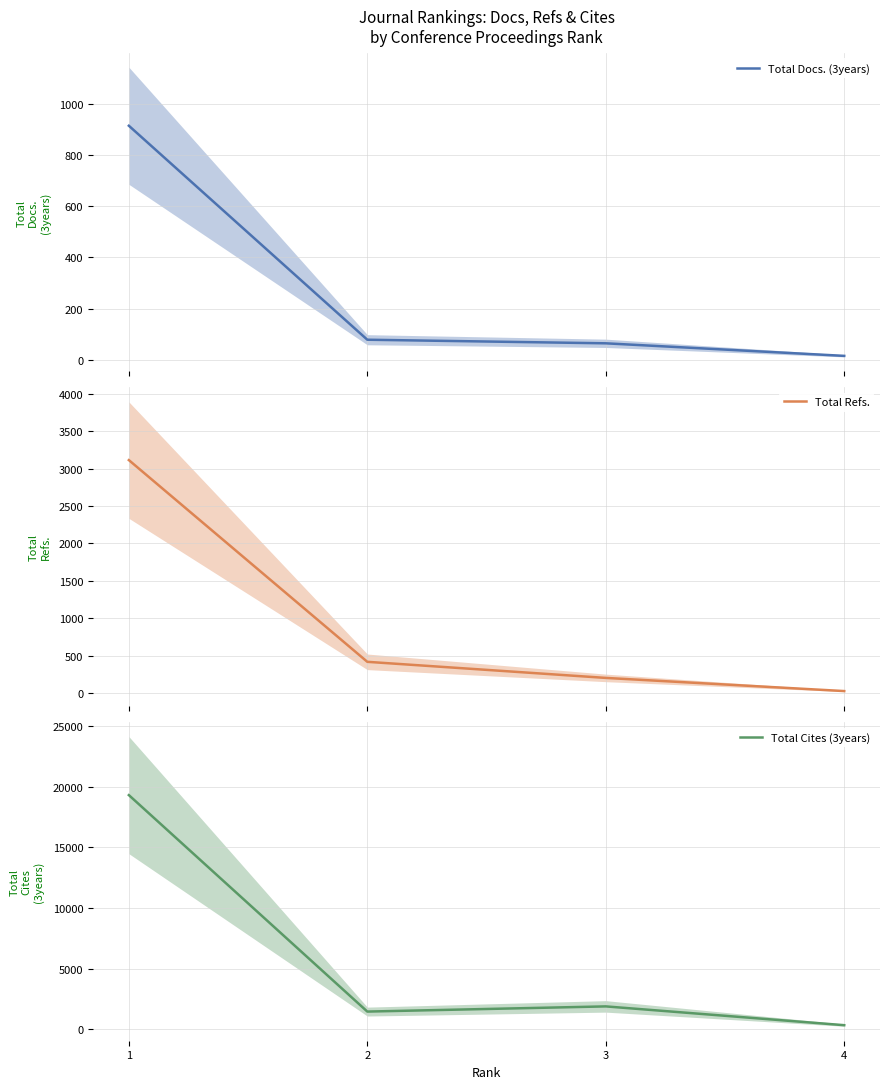

What is the value of the Total Cites (3years) point at the 4th from the left?

346